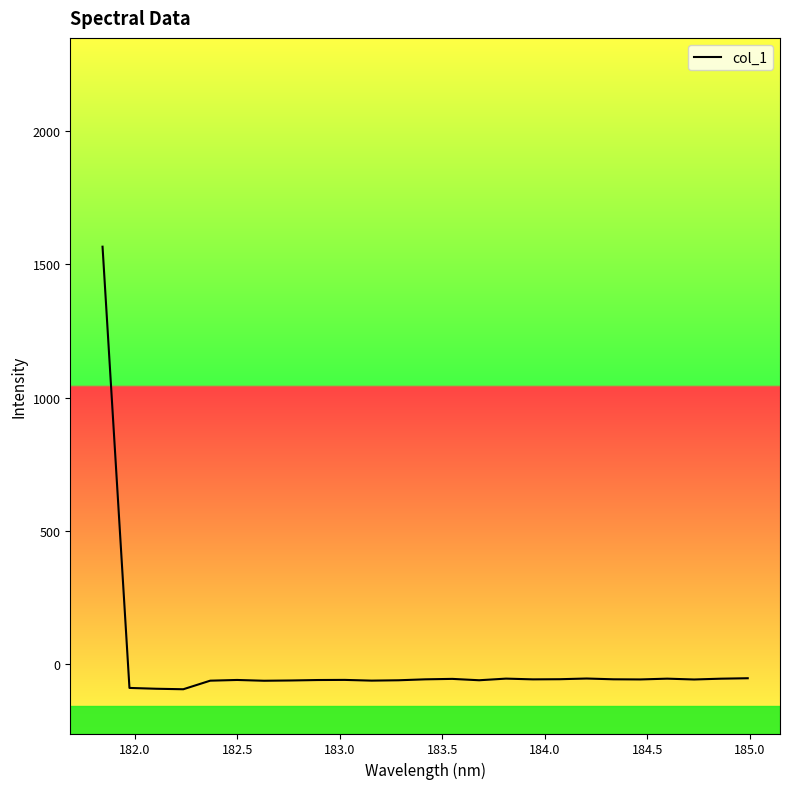

What is the greatest value displayed?

1566.0